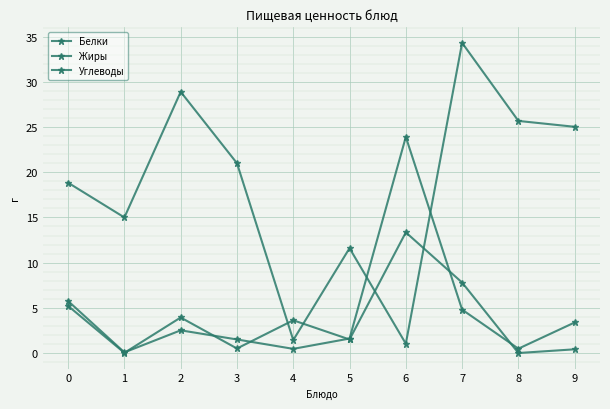

What is the maximum value for Углеводы?

34.3